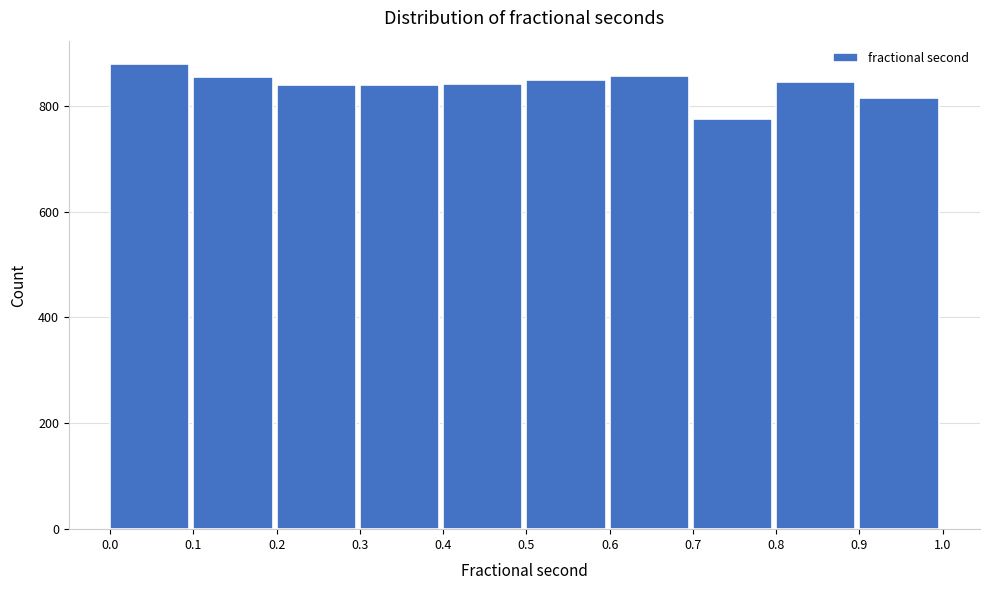

What is the height of the bar covering 0.1 to 0.2 on the x-axis? The values are not printed on the chart, so give them approximately, as read against the axis.

860